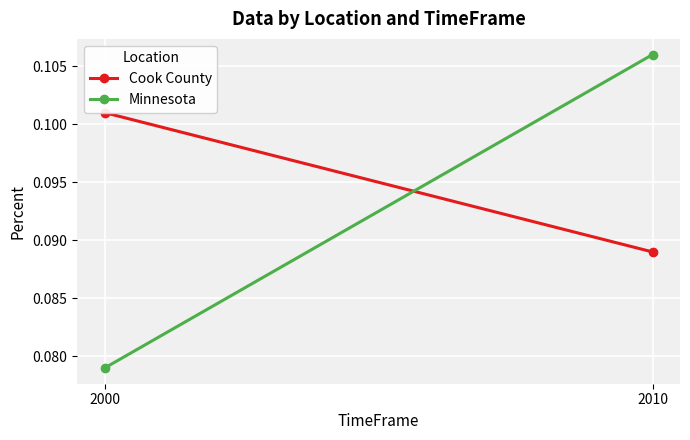

How many categories are shown in the chart?

2